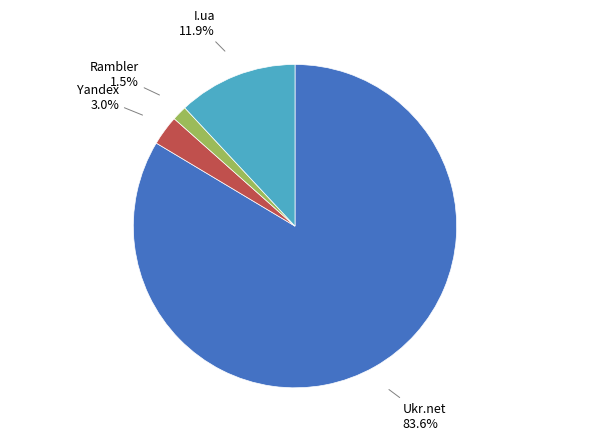

Is there a majority slice in this chart?

Yes